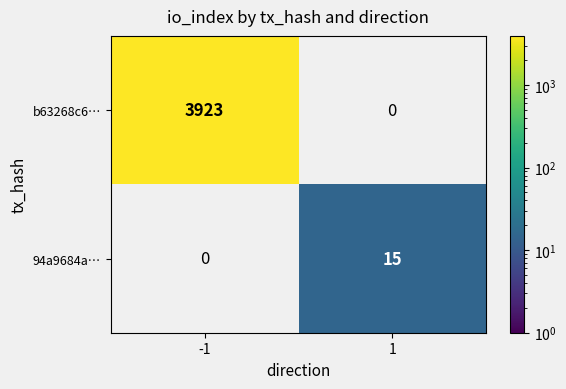

Reading left to right, list all the values displayed in this chart.

b63268c6…: 3923	0
94a9684a…: 0	15